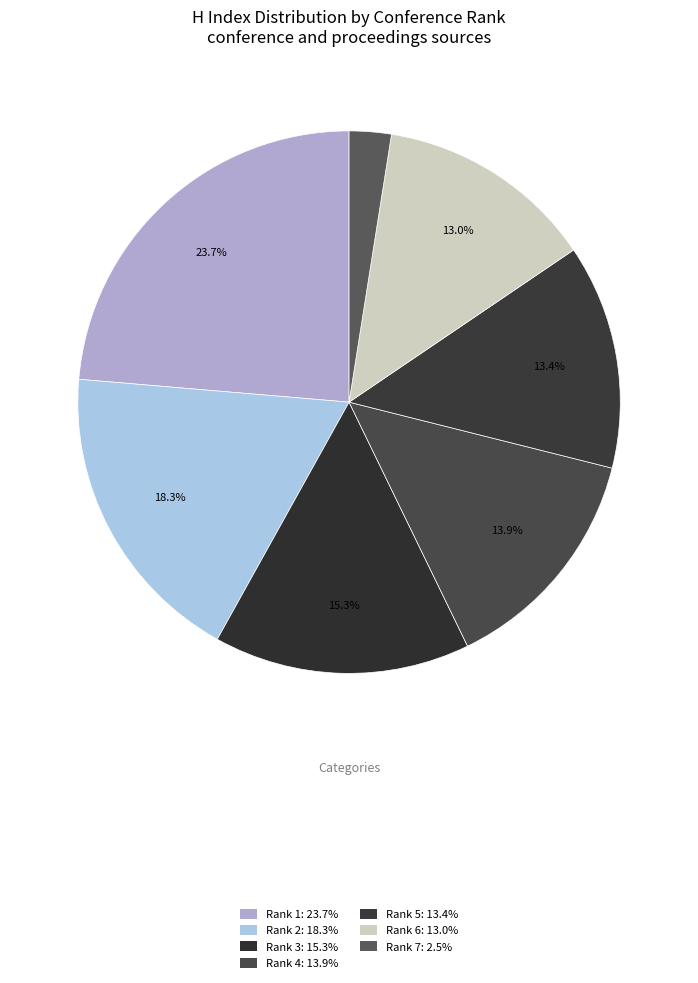

To the nearest percent, what is the difference between the largest and smallest slice percentages?

21%